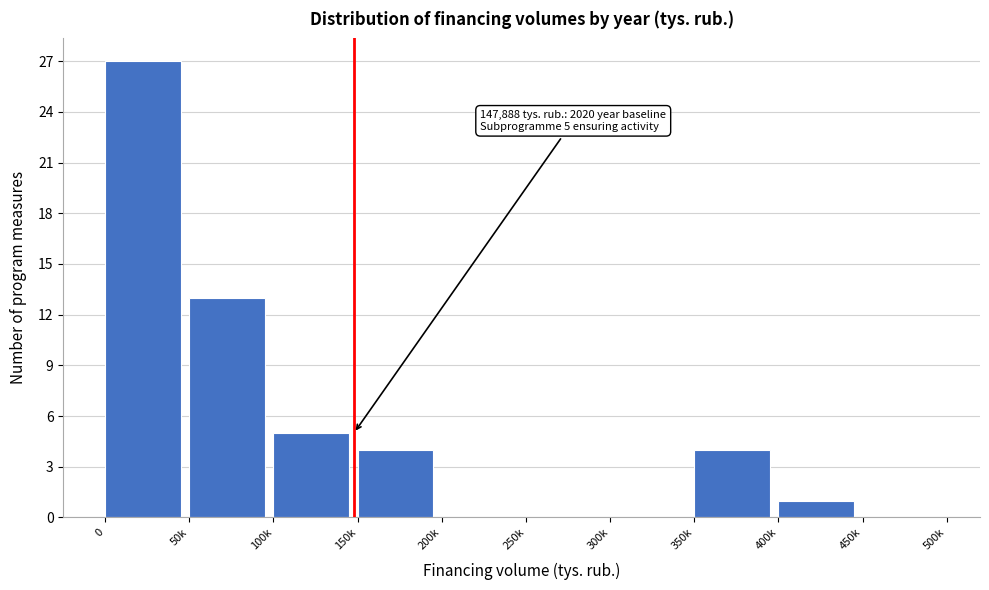

Reading right to left, extract all data points from this chart.

450k=0	400k=1	350k=4	300k=0	250k=0	200k=0	150k=4	100k=5	50k=13	0=27